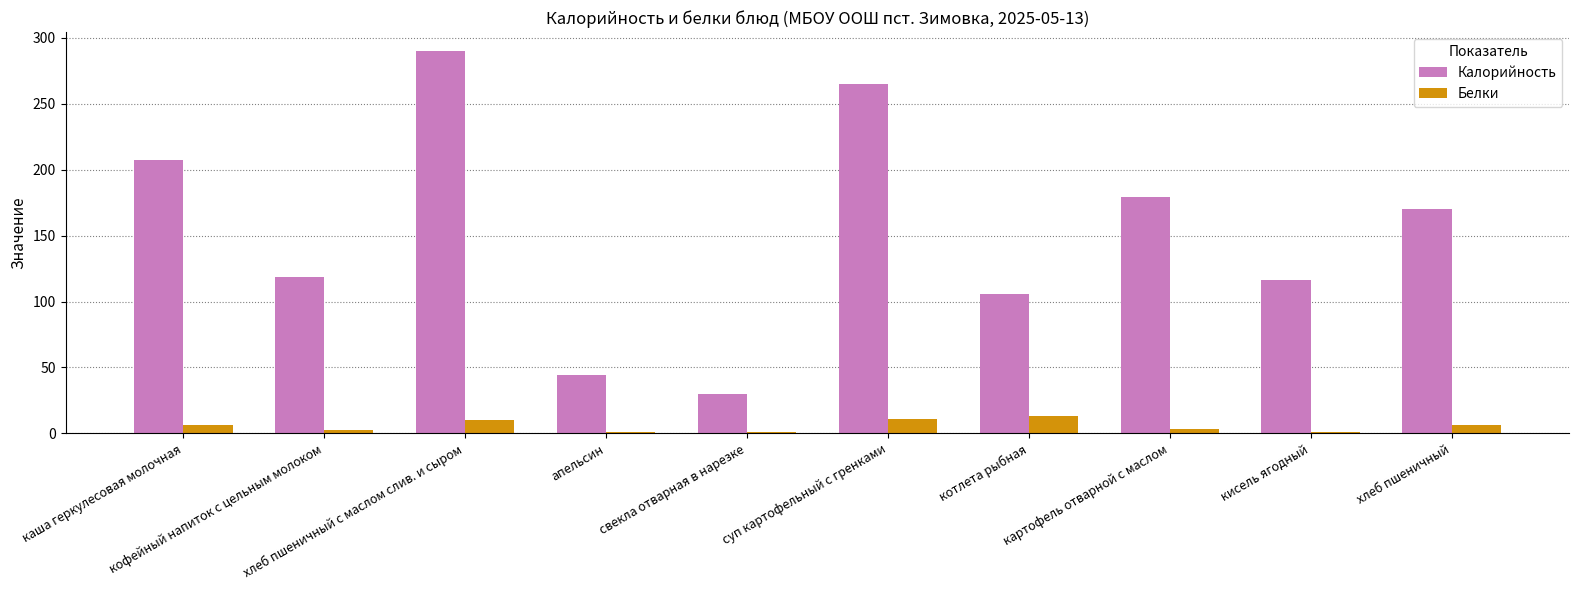

What is the sum of the Белки values at хлеб пшеничный and апельсин?

7.2